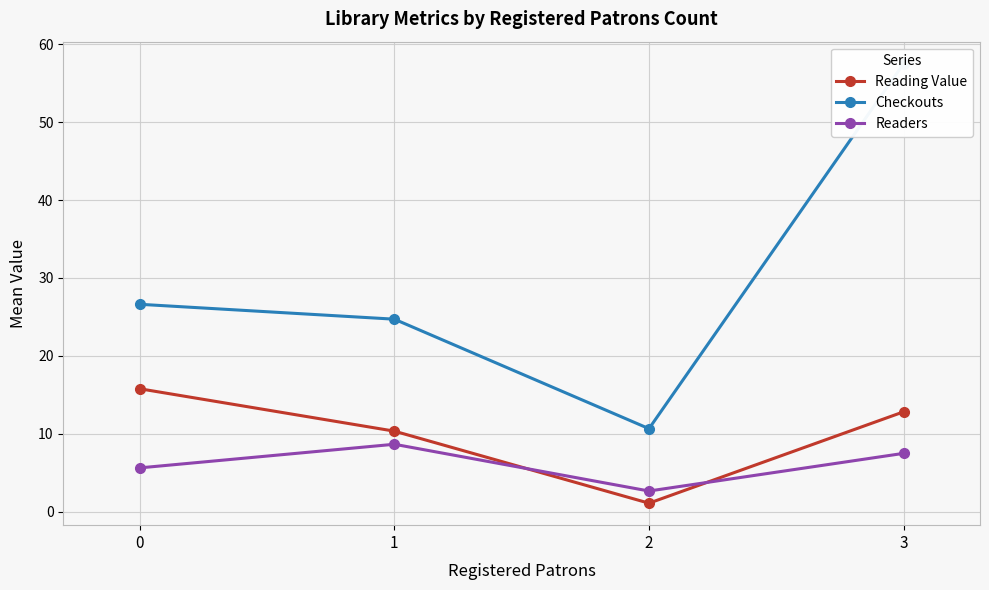

What is the value of the Reading Value point at the 4th from the left?

12.8